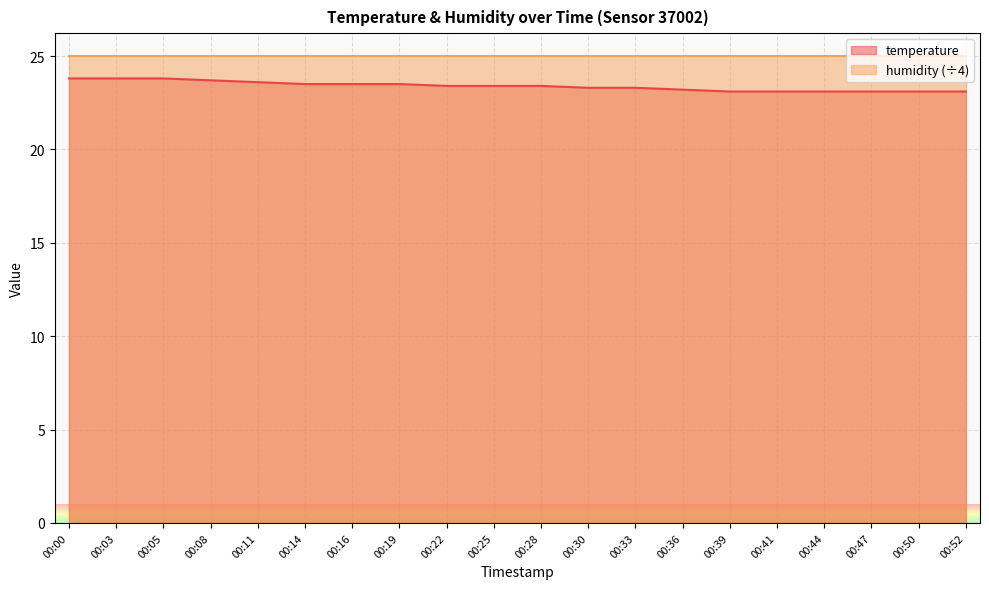

What is the value of the 19th point from the left?

23.1